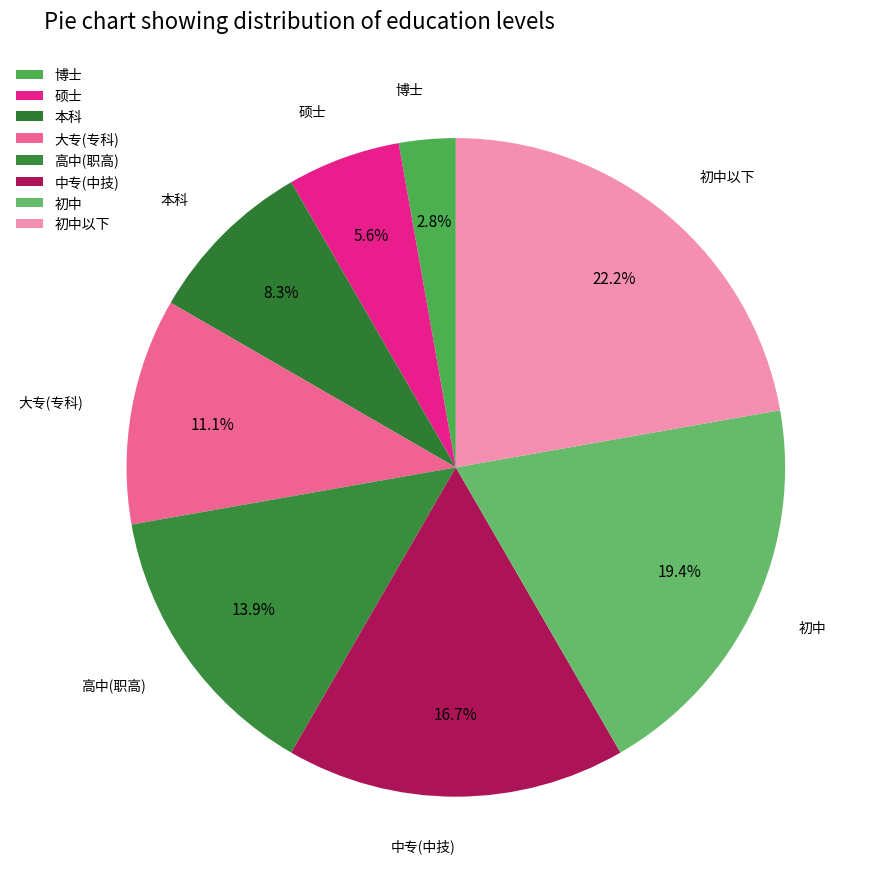

Do 初中以下 and 高中(职高) together represent more than half of the pie?

No